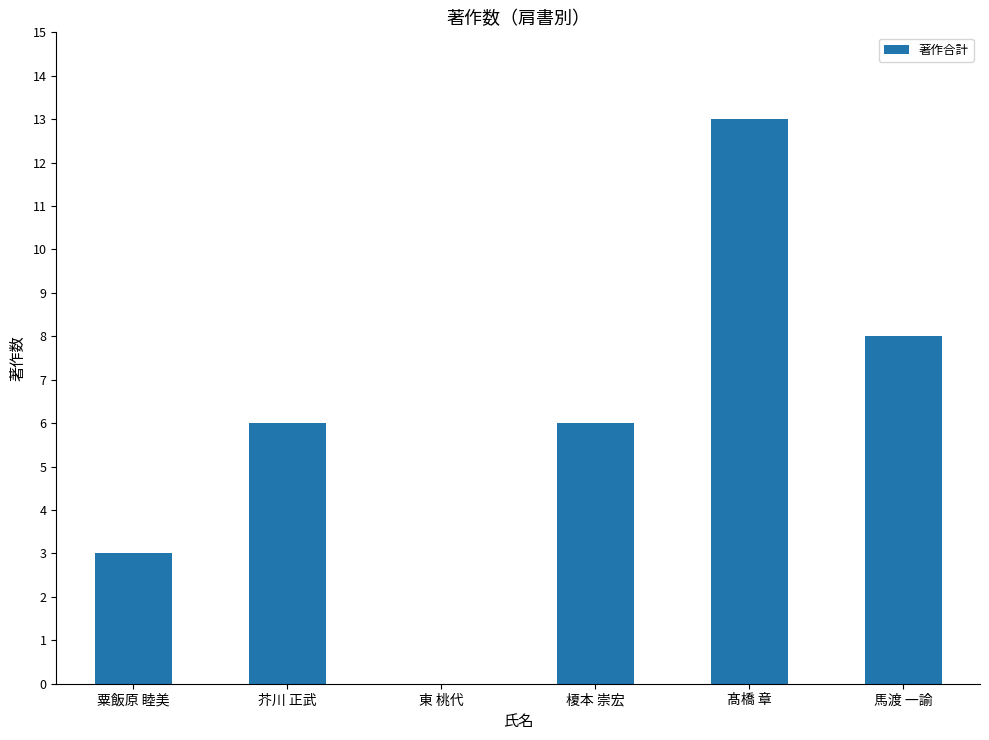

What is the sum of all values?

36